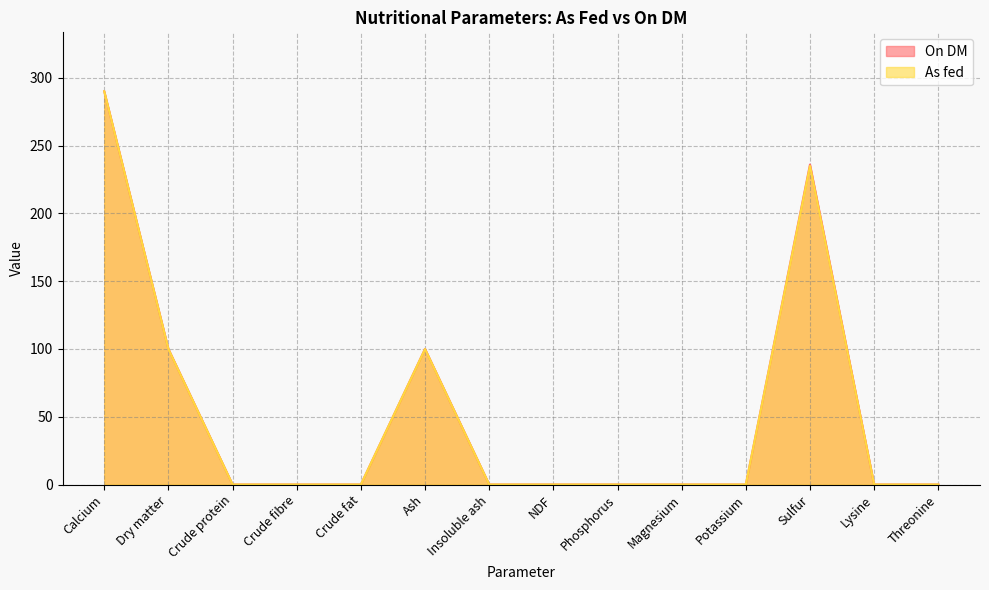

At which label is On DM closest to 145?

Dry matter